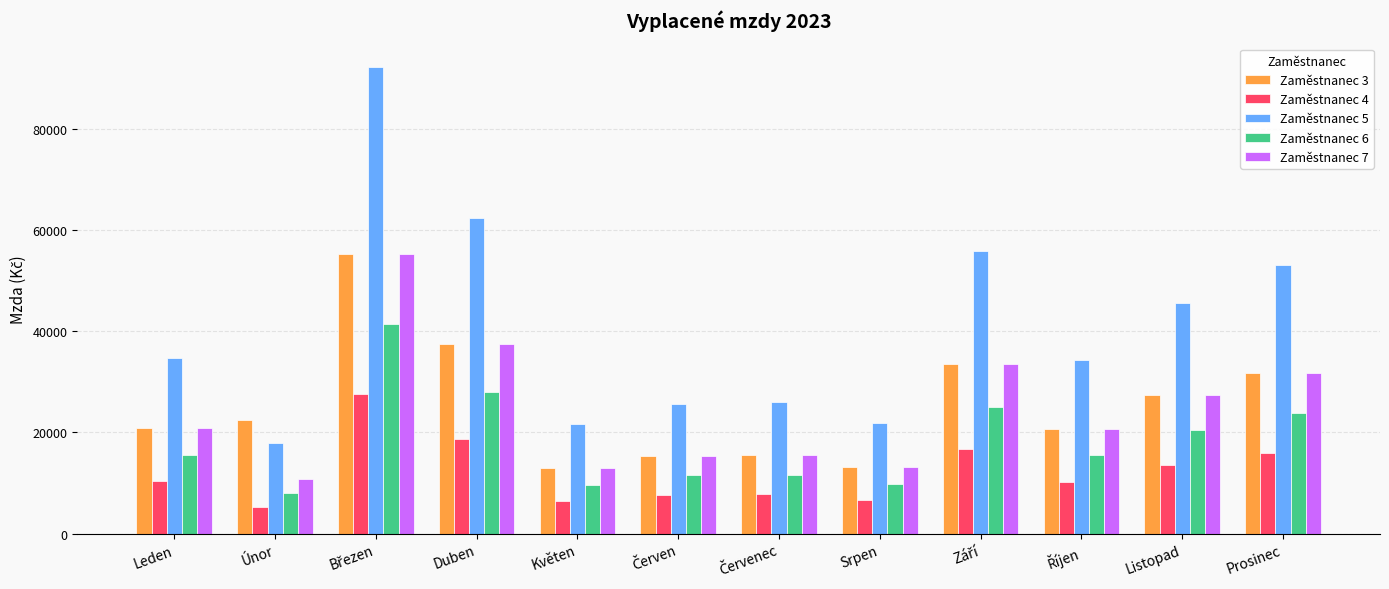

How many series are shown in this chart?

5